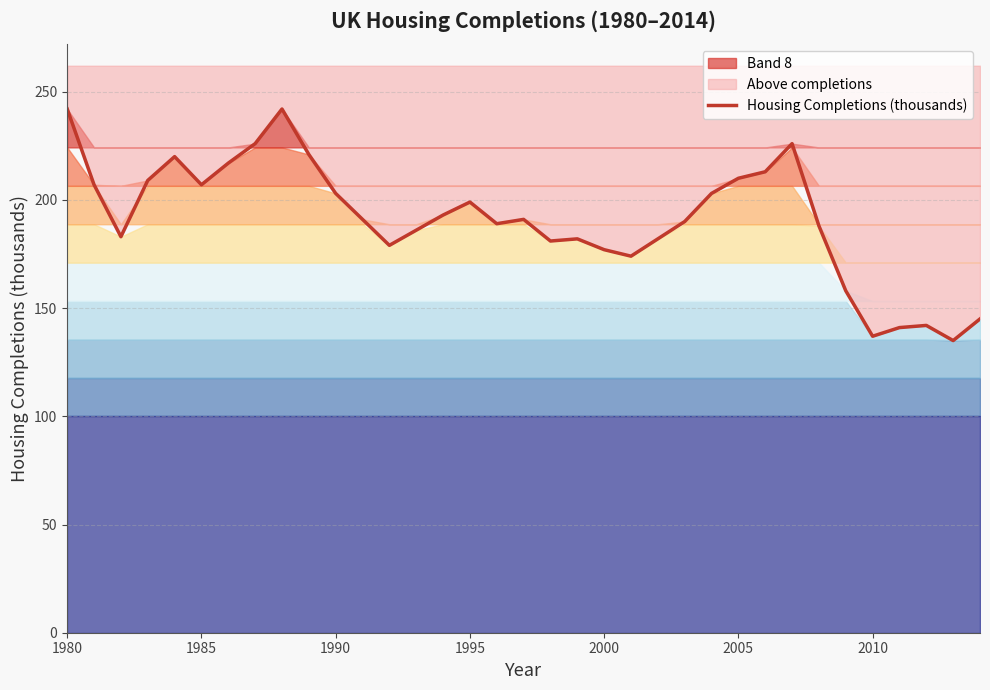

What is the average value?

191